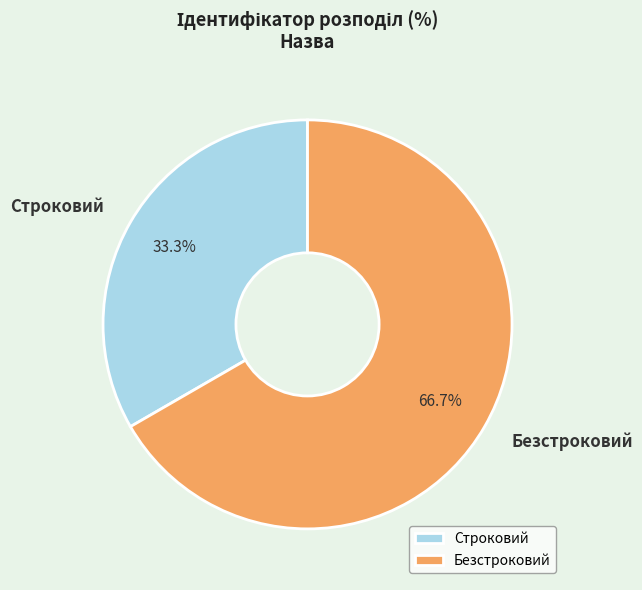

Rank the categories by value from highest to lowest.

Безстроковий, Строковий